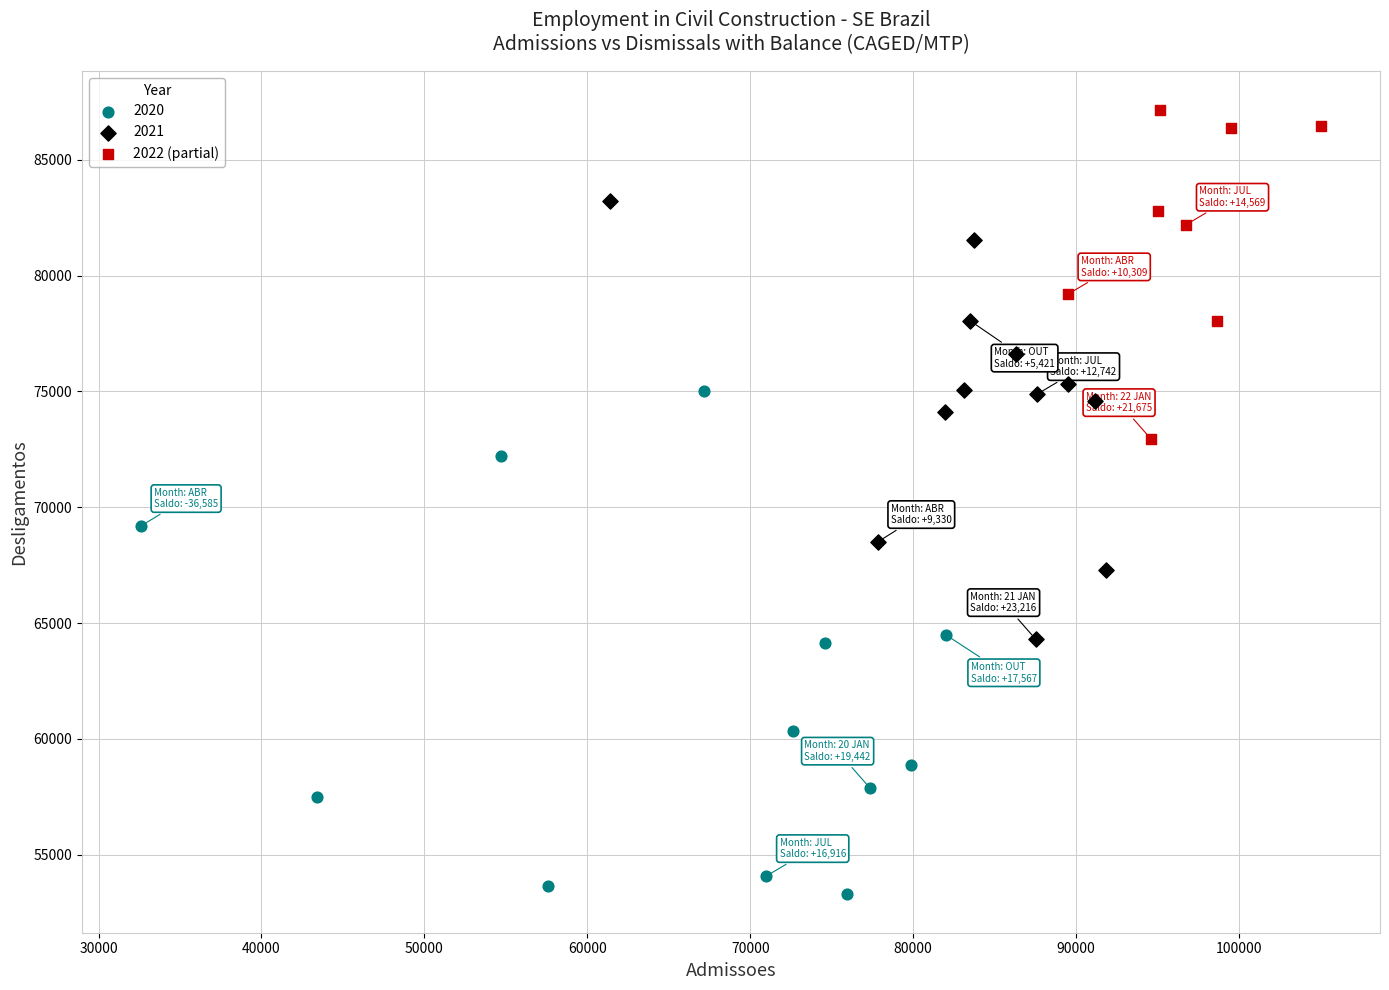

Which series contains the highest Y value?

2022 (partial)